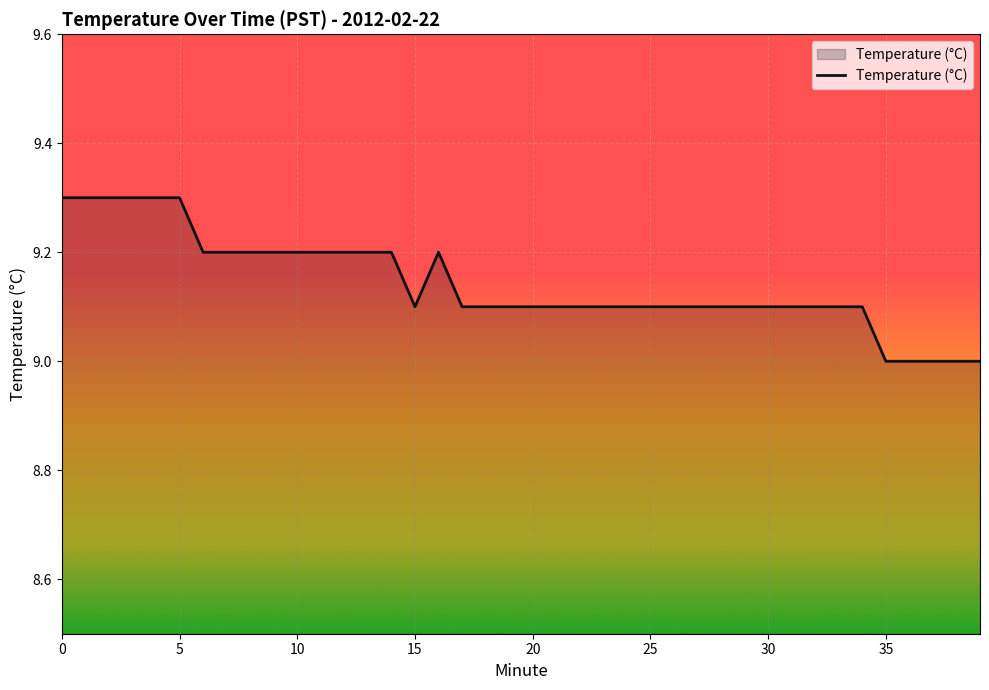

What is the difference between the maximum and minimum values?

0.3